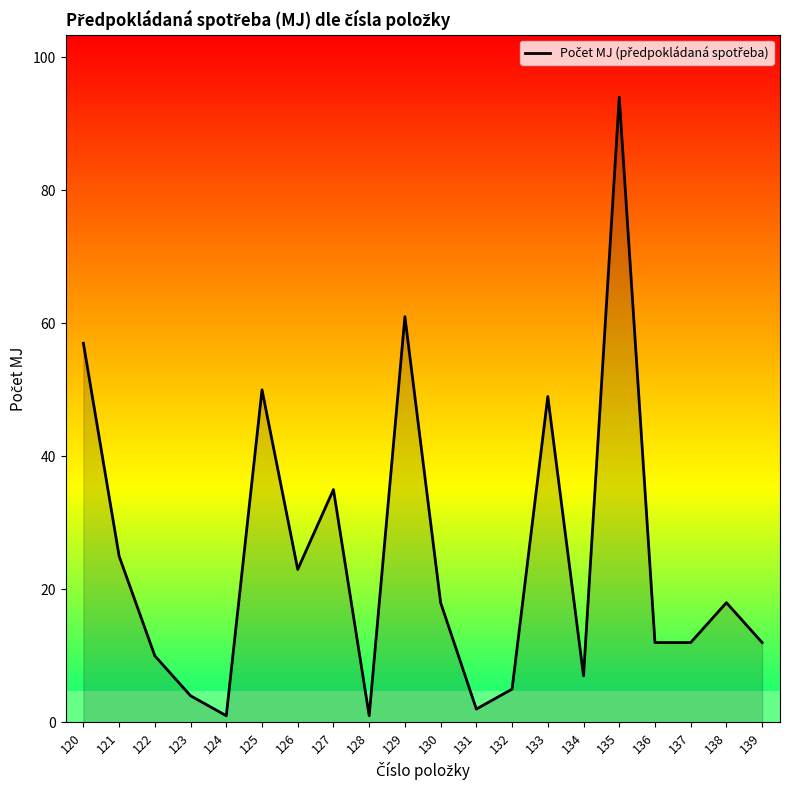

What is the sum of all values?

496